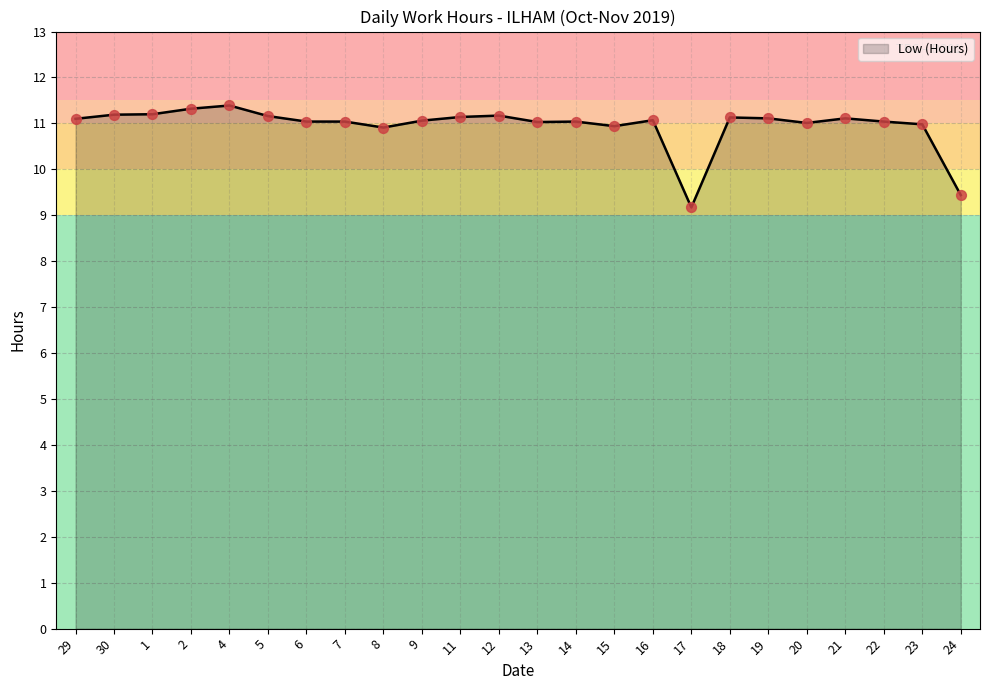

What is the change in value from 5 to 24?

-1.7